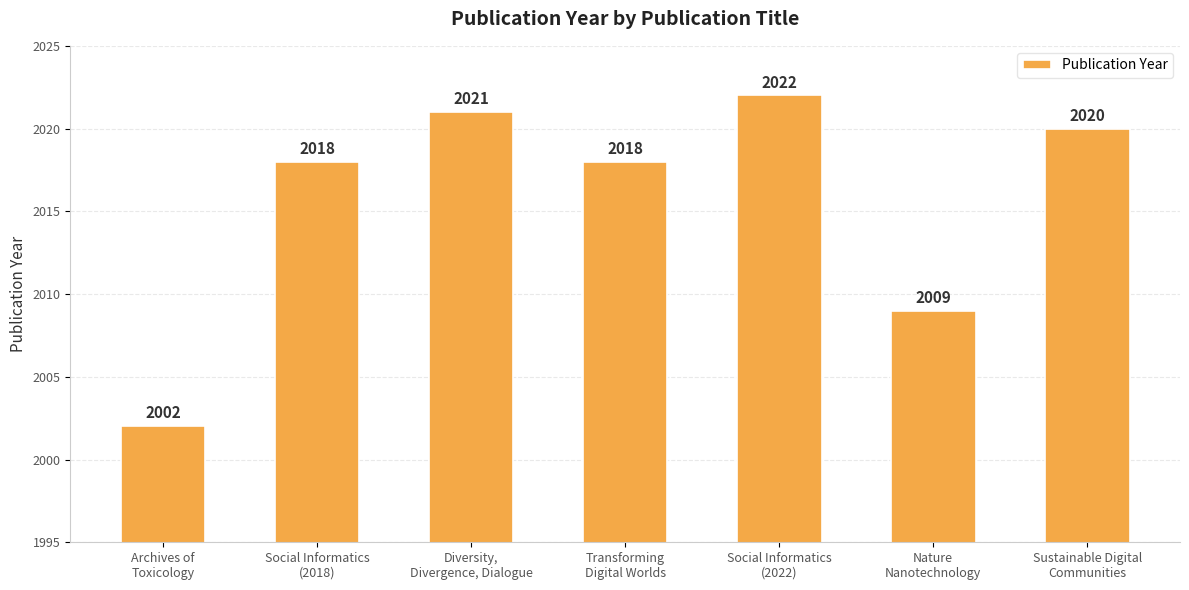

How many bars are there in total?

7